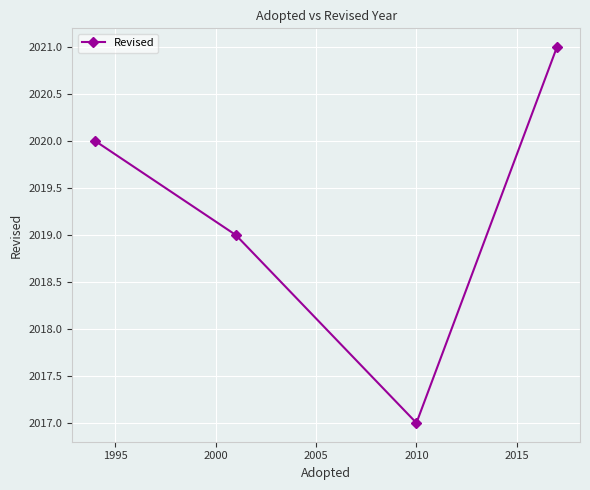

Count the number of categories in the chart.

4